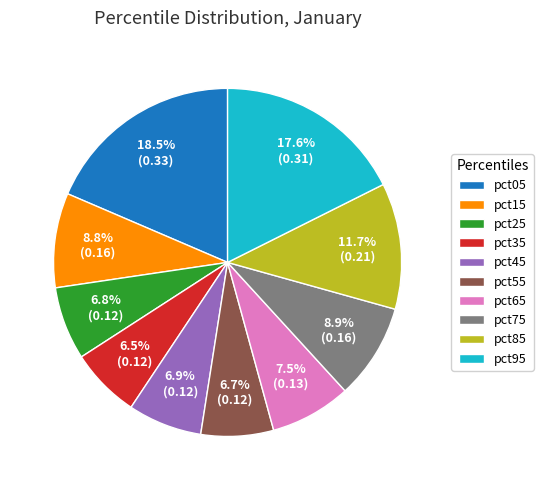

Count the number of slices in the pie.

10